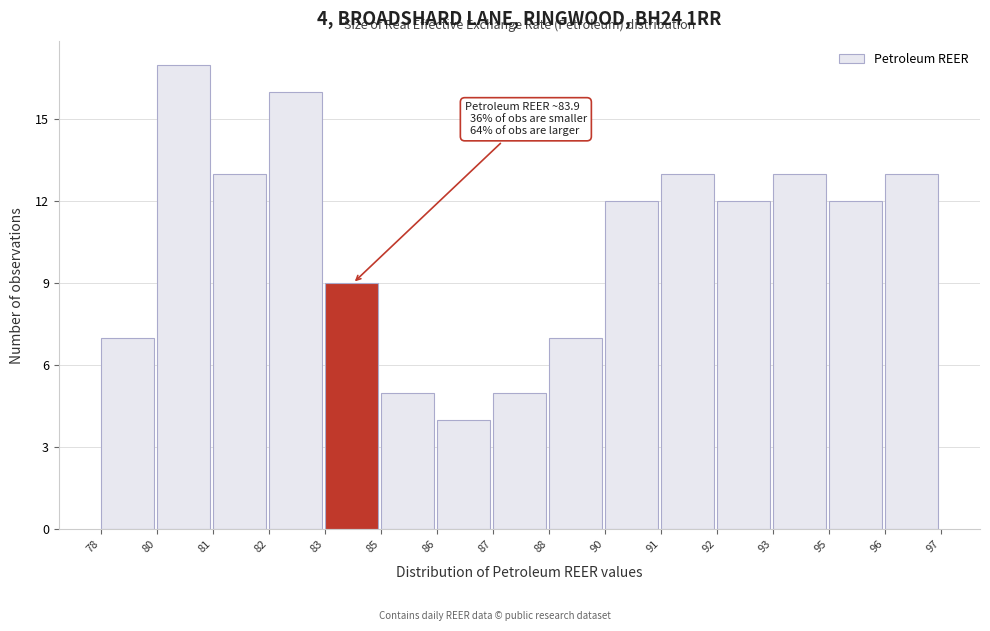

Reading right to left, extract all data points from this chart.

13	12	13	12	13	12	7	5	4	5	9	16	13	17	7